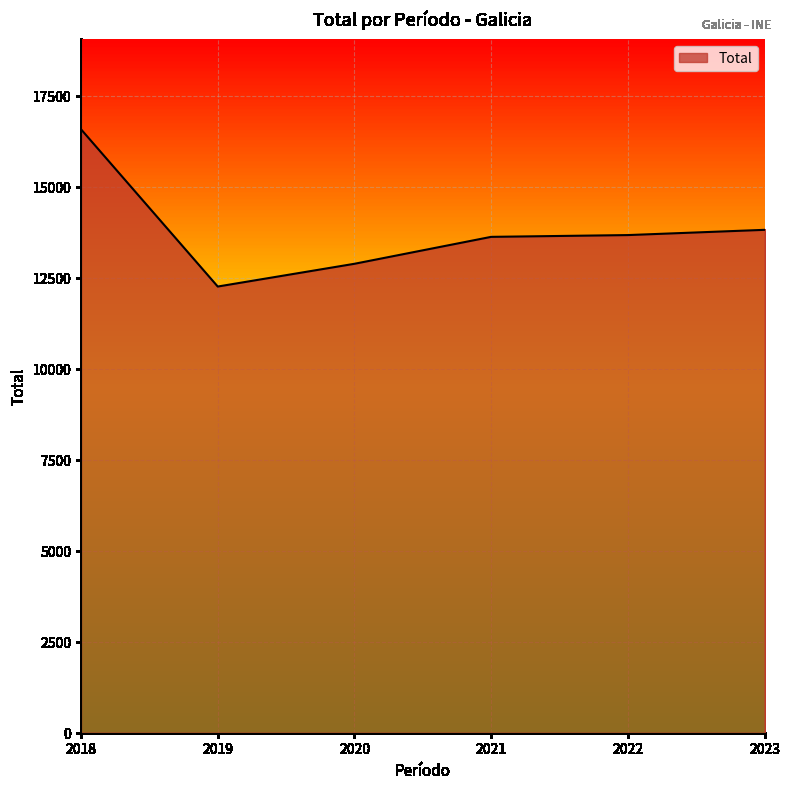

Between 2019 and 2018, which is larger?

2018